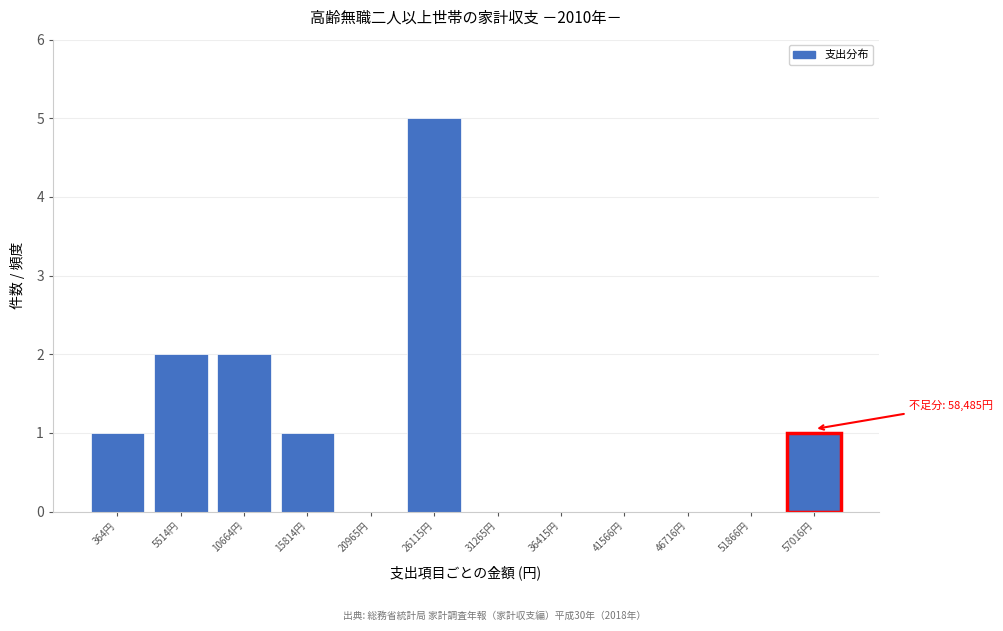

Reading left to right, list all the values displayed in this chart.

364円=1	5514円=2	10664円=2	15814円=1	20965円=0	26115円=5	31265円=0	36415円=0	41566円=0	46716円=0	51866円=0	57016円=1